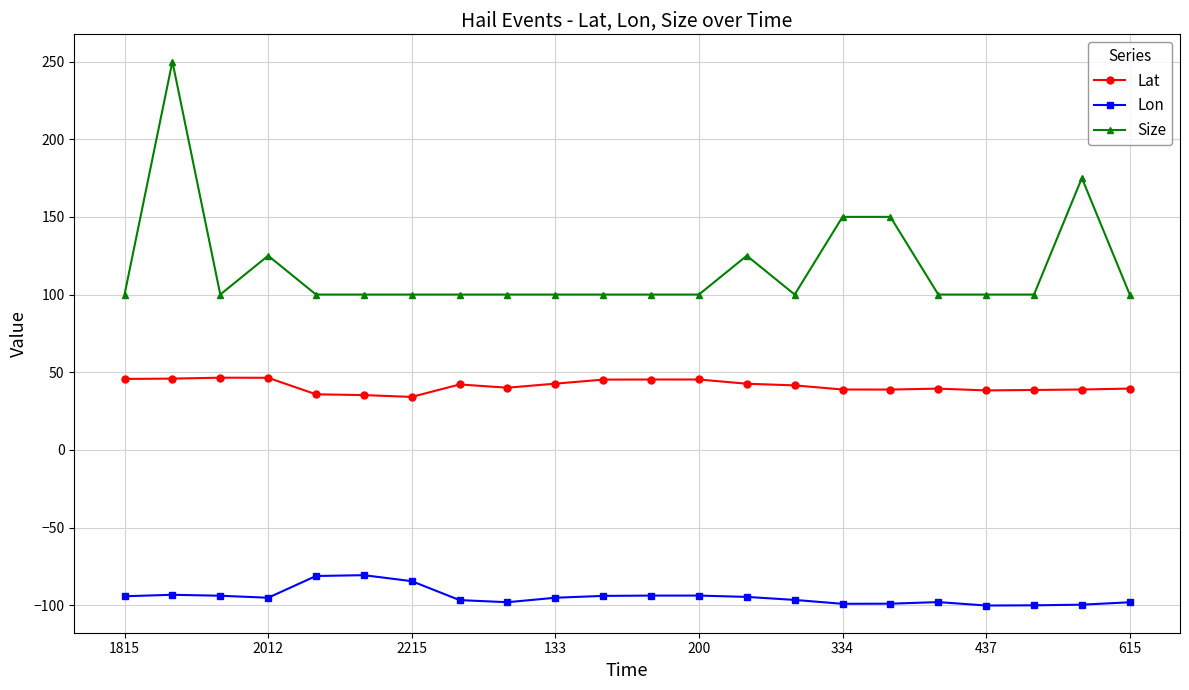

What are all the series names shown in the legend?

Lat, Lon, Size